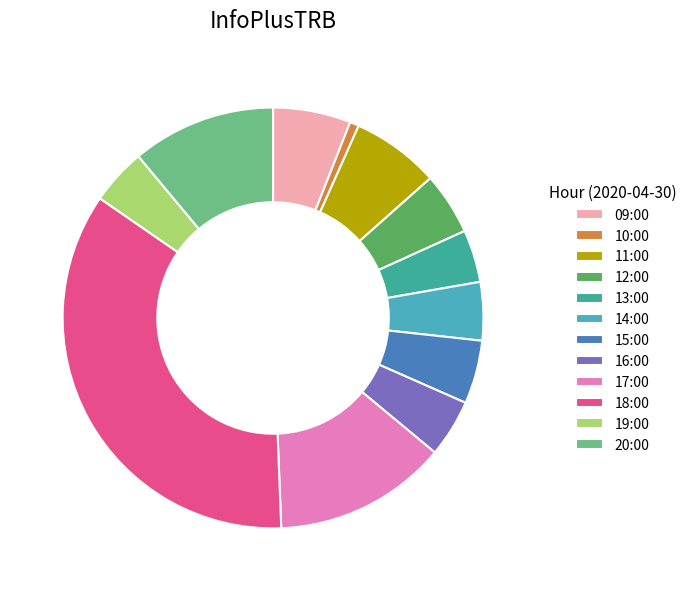

What is the ratio of the value at 17:00 to the value at 12:00?

2.8